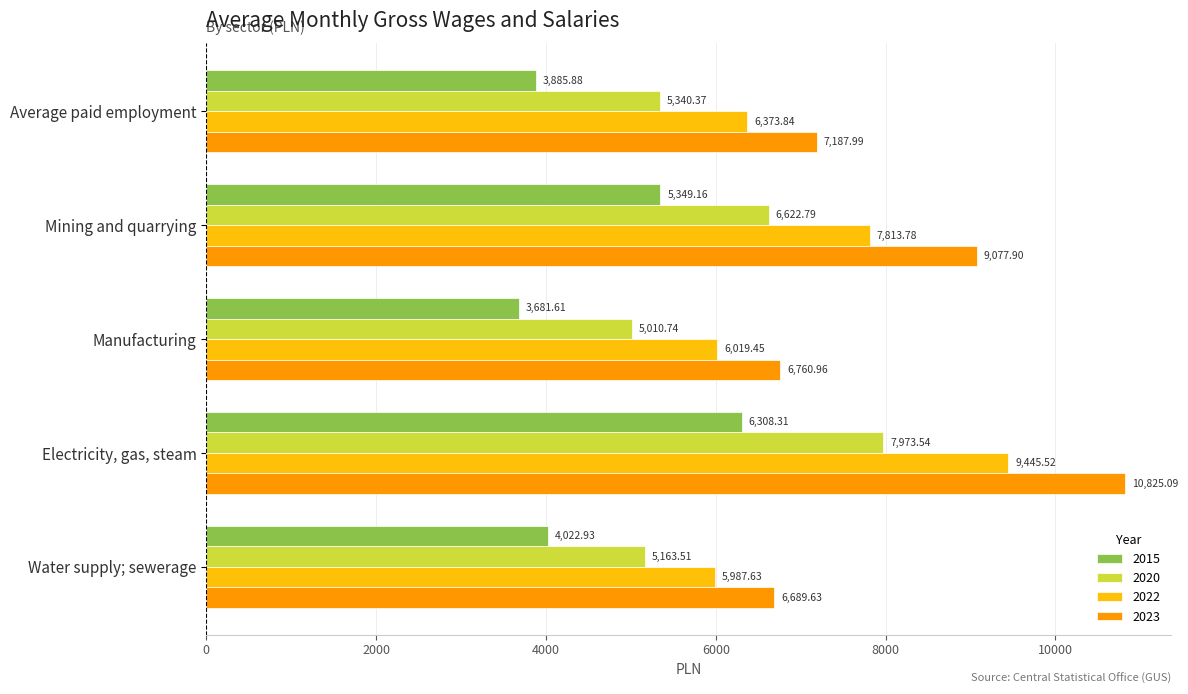

At which label does 2023 reach its minimum?

Water supply; sewerage